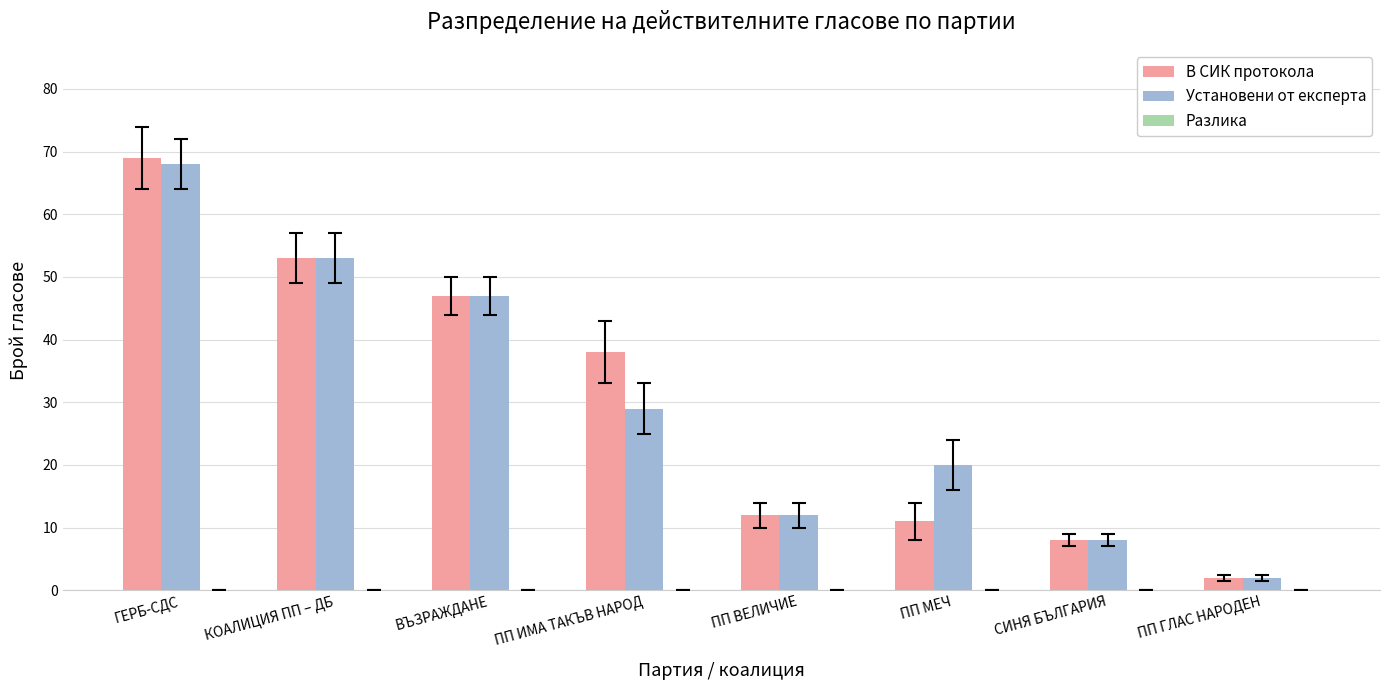

True or false: Установени от експерта has a value of 29 at ПП ИМА ТАКЪВ НАРОД.

True